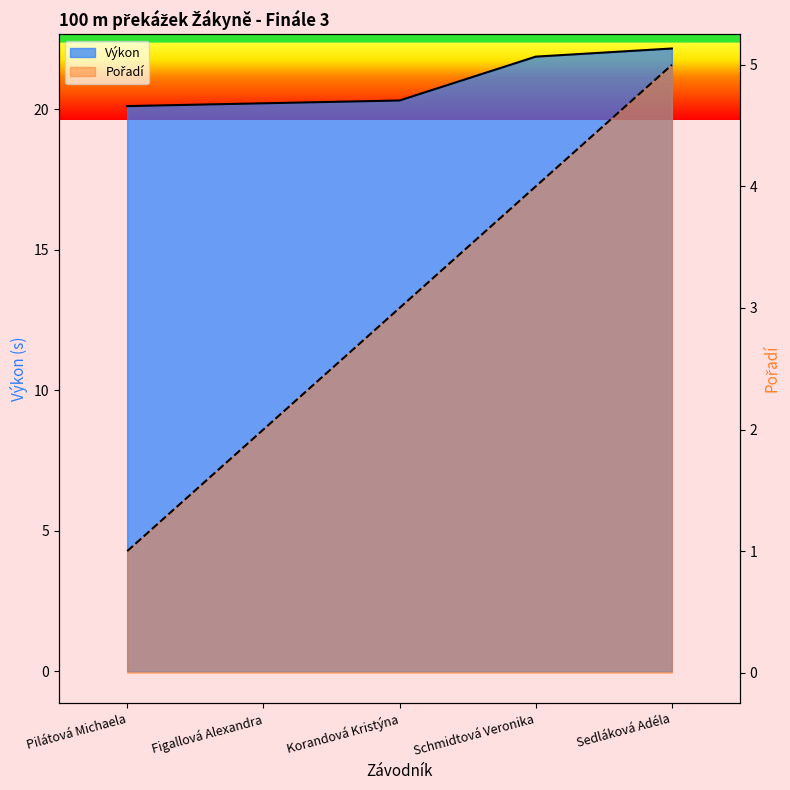

List the labels in order of Pořadí line value, largest first.

Sedláková Adéla, Schmidtová Veronika, Korandová Kristýna, Figallová Alexandra, Pilátová Michaela